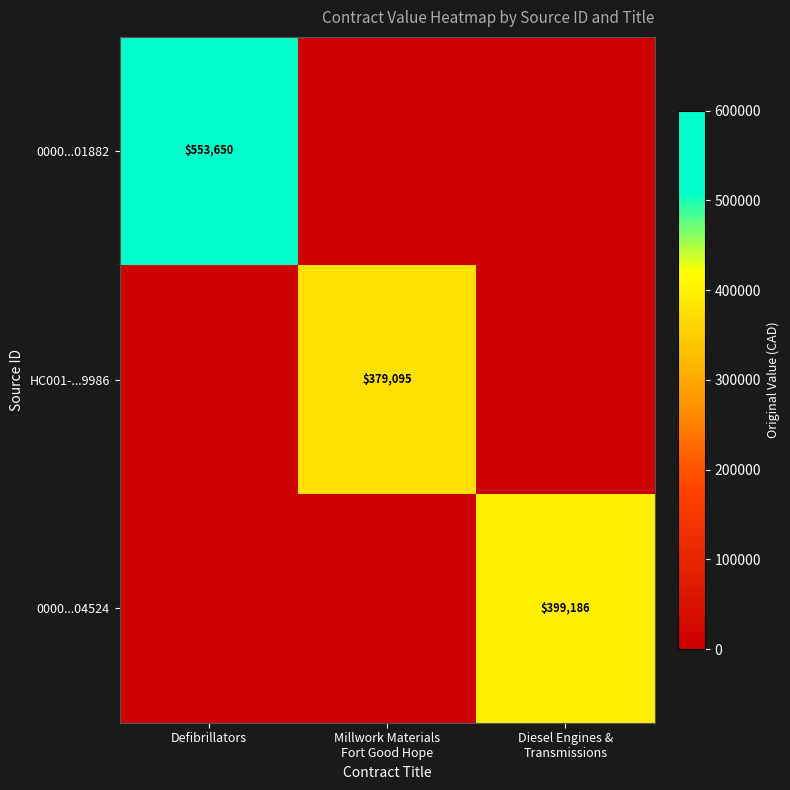

Rank the categories by 0000...04524 value from lowest to highest.

Defibrillators, Millwork Materials Fort Good Hope, Diesel Engines & Transmissions